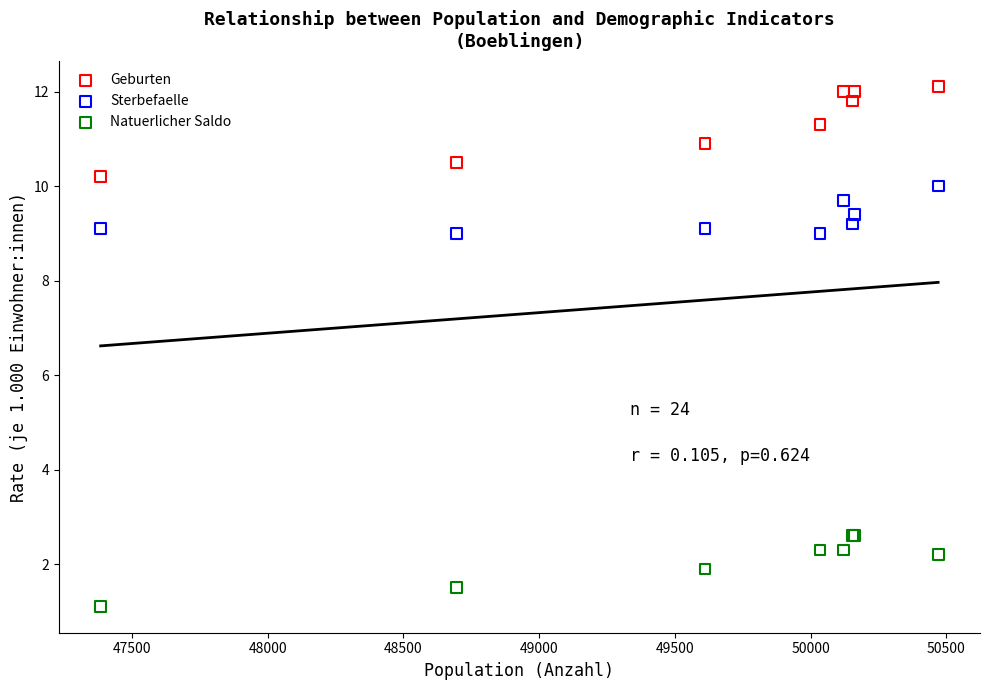

What is the X range (max minus min) for the scatter plot?

3085.0